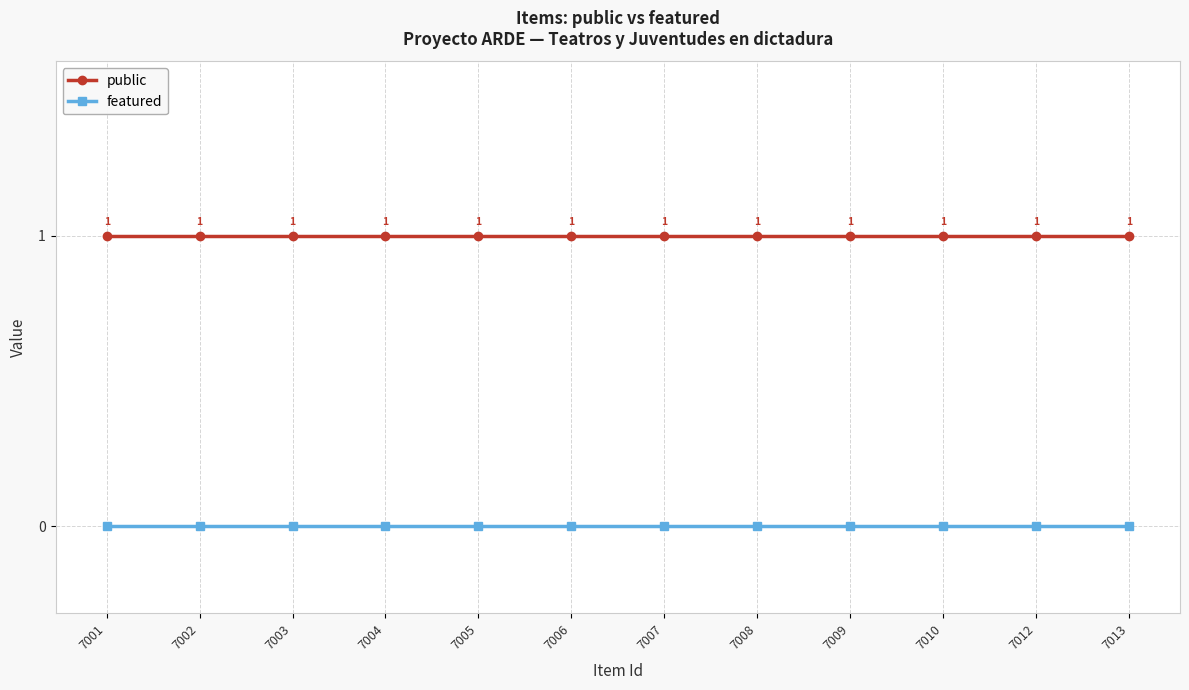

What is the average value of the public series?

1